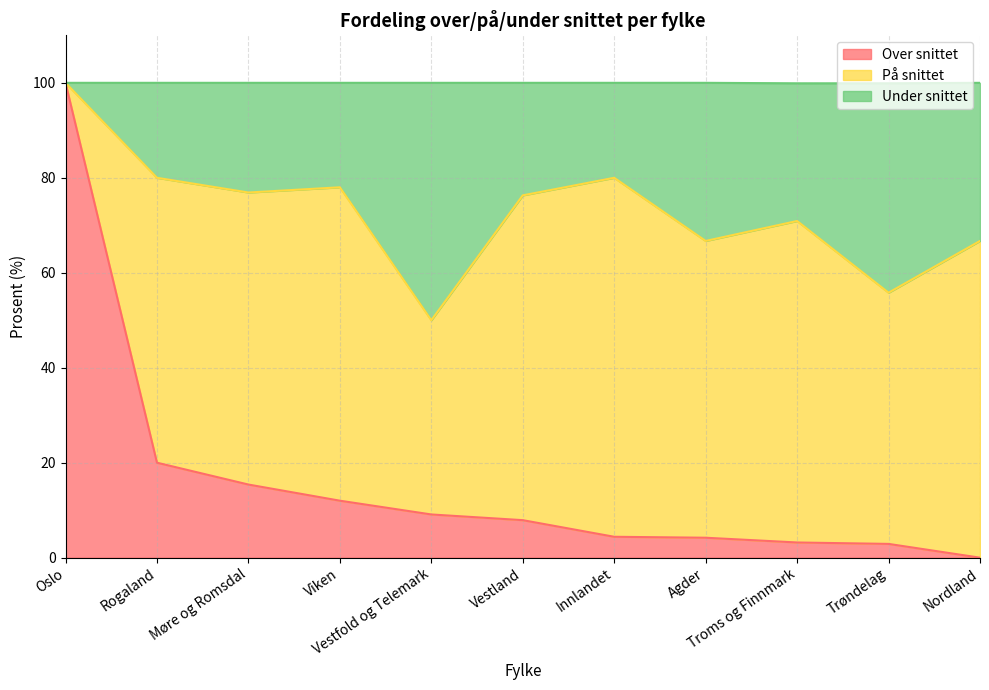

What is the maximum value for Over snittet?

100.0